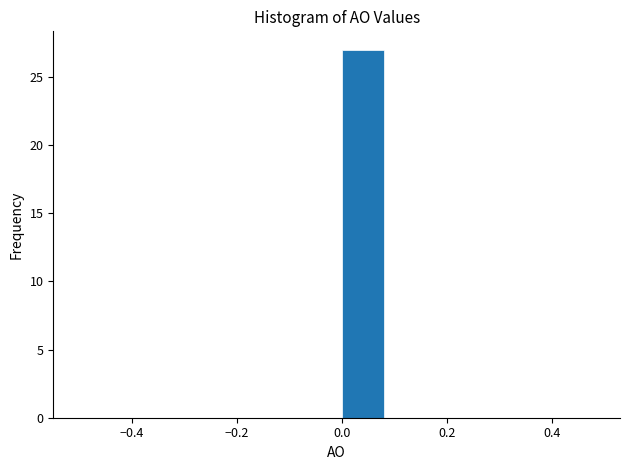

Reading left to right, list every bar in this chart as the range it spans on the x-axis followed by its height. The values are not printed on the chart, so give them approximately, as read against the axis.

-0.5 to -0.4: 0
-0.4 to -0.3: 0
-0.3 to -0.2: 0
-0.2 to -0.1: 0
-0.1 to 0.0: 0
0.0 to 0.1: 27
0.1 to 0.2: 0
0.2 to 0.3: 0
0.3 to 0.4: 0
0.4 to 0.5: 0